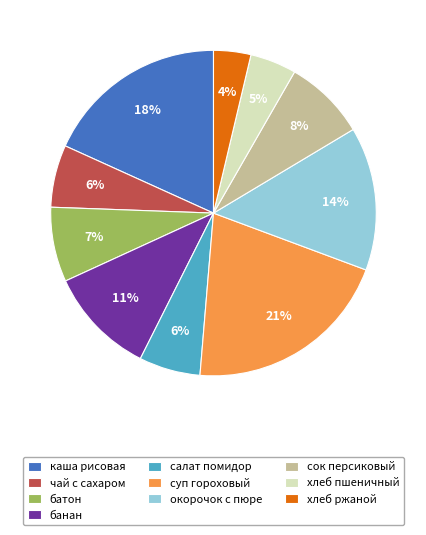

What is the largest slice in the pie chart?

суп гороховый